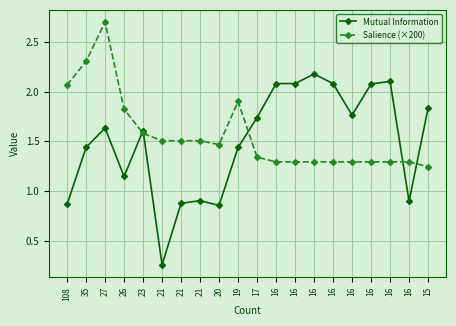

Is it true that Mutual Information equals 0.6 at 15?

False